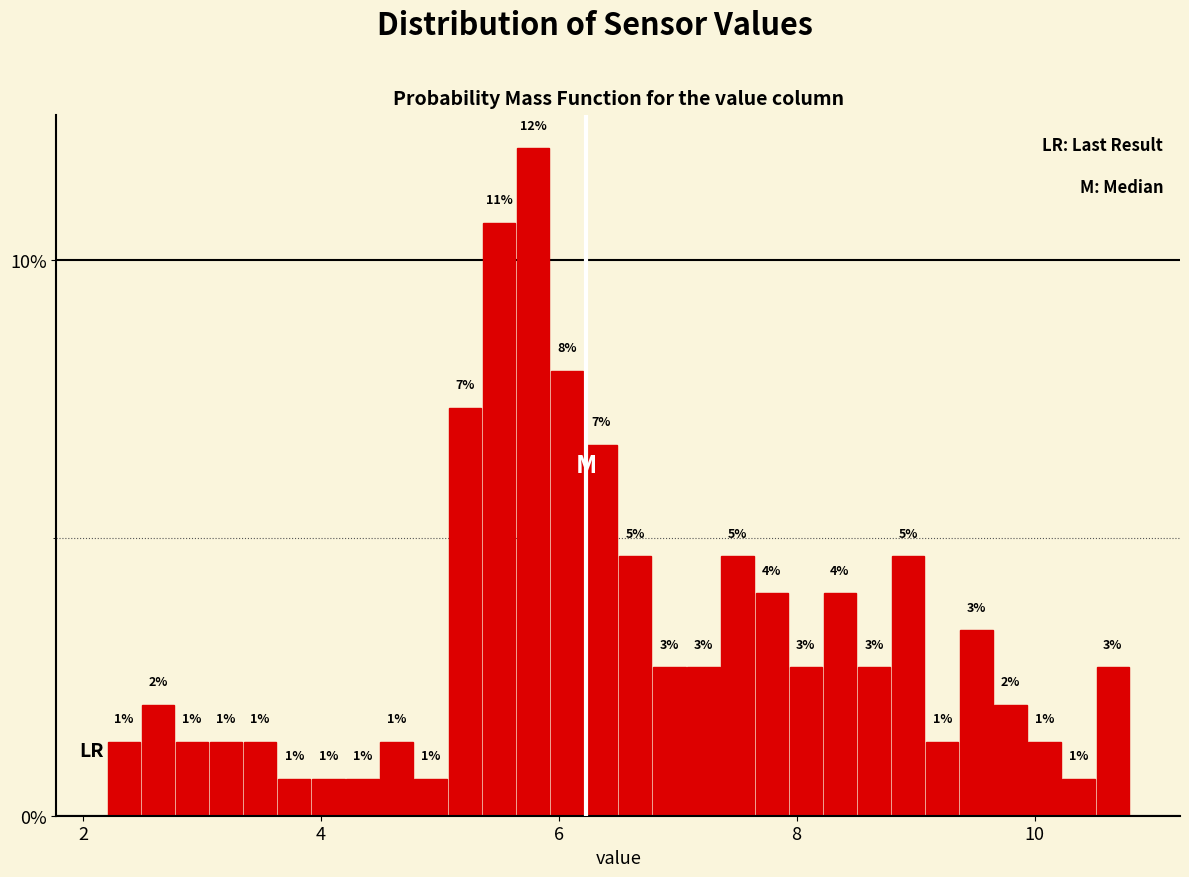

Around what value on the x-axis is the tallest bar? Give the approximate position of its centre, as read against the axis.

5.8